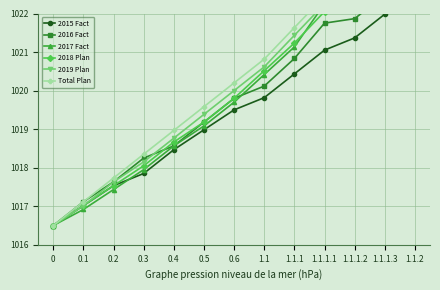

How many values in the 2015 Fact series are below 1019?

6